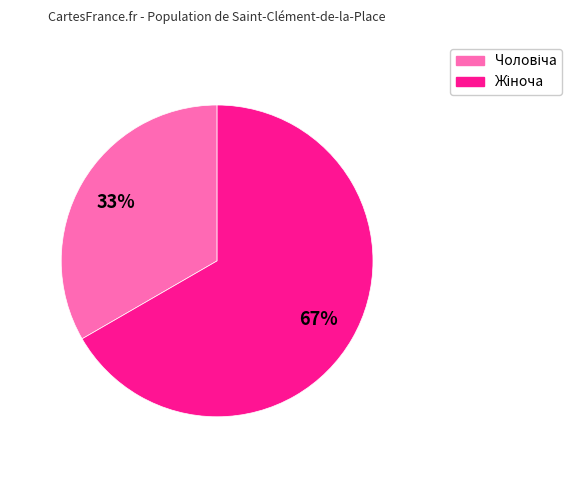

Is there a majority slice in this chart?

Yes